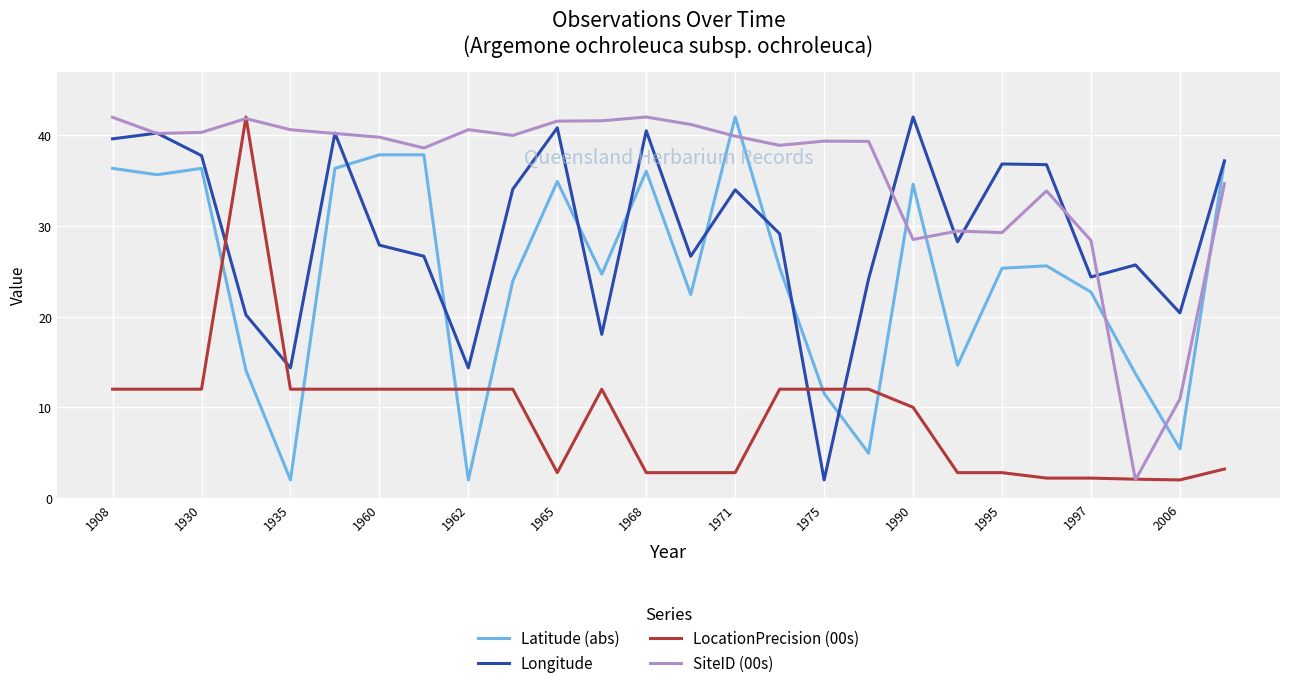

How many lines are shown in the chart?

4